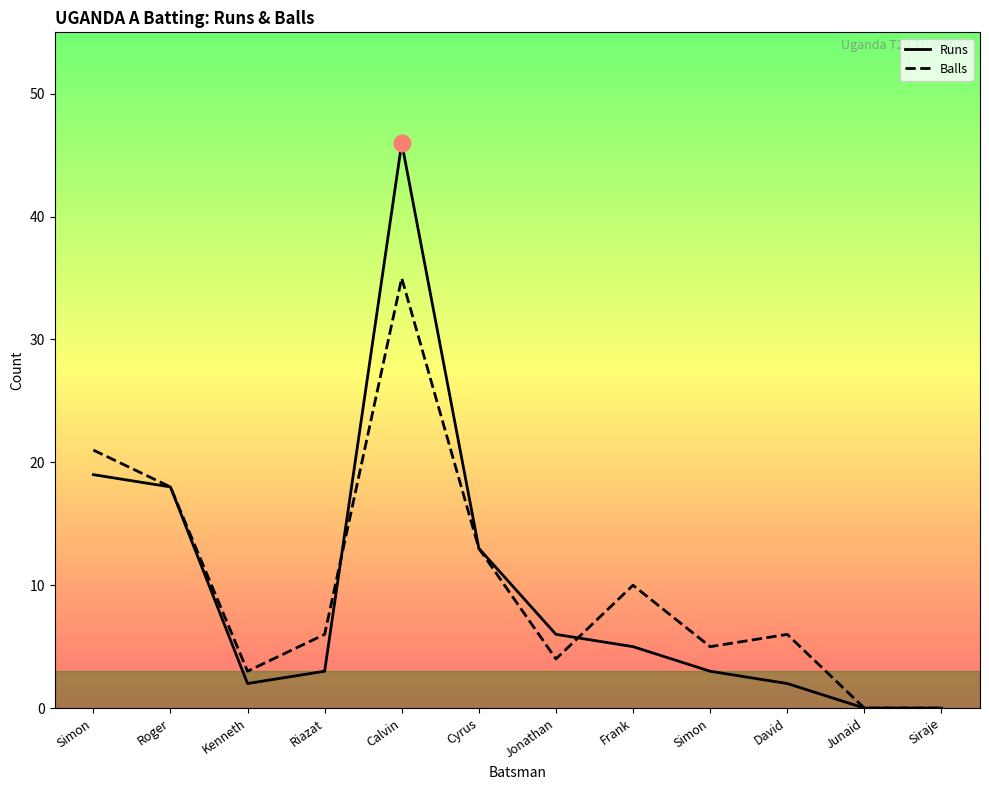

Reading left to right, extract all data points from this chart.

Runs: Simon=19	Roger=18	Kenneth=2	Riazat=3	Calvin=46	Cyrus=13	Jonathan=6	Frank=5	Simon=3	David=2	Junaid=0	Siraje=0
Balls: Simon=21	Roger=18	Kenneth=3	Riazat=6	Calvin=35	Cyrus=13	Jonathan=4	Frank=10	Simon=5	David=6	Junaid=0	Siraje=0